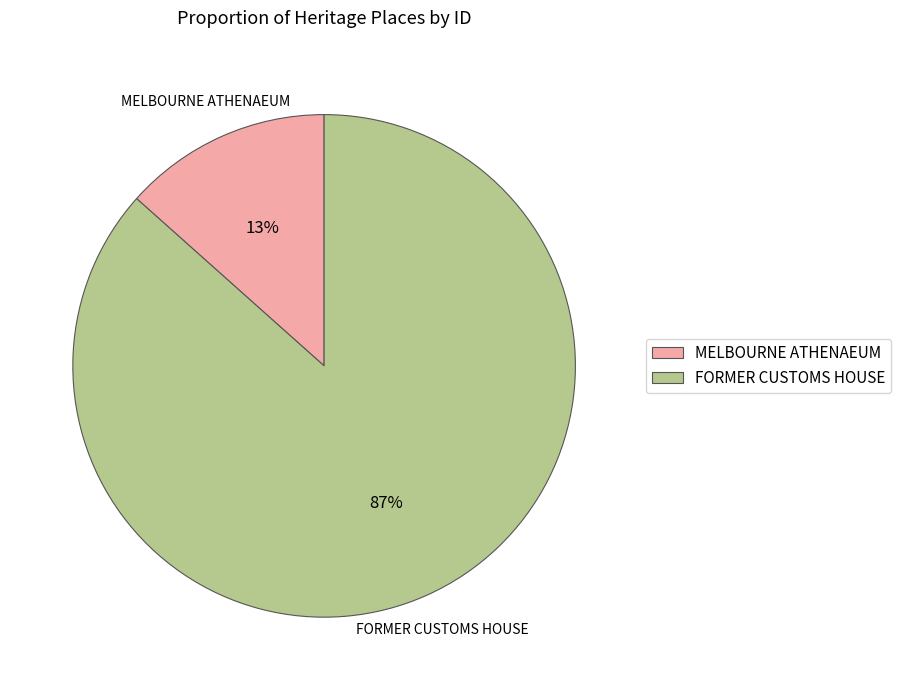

Is the sum of FORMER CUSTOMS HOUSE and MELBOURNE ATHENAEUM greater than half?

Yes